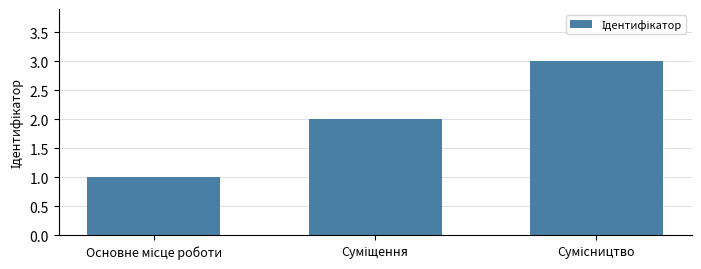

What is the greatest value displayed?

3